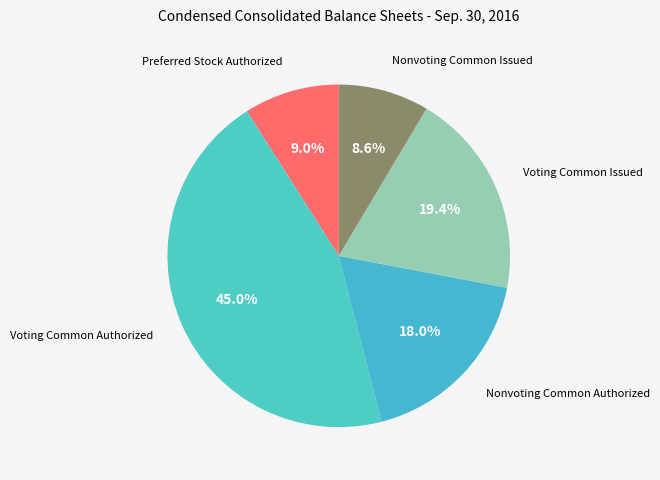

Combined, what portion of the pie is Voting Common Issued and Preferred Stock Authorized?

28.4%